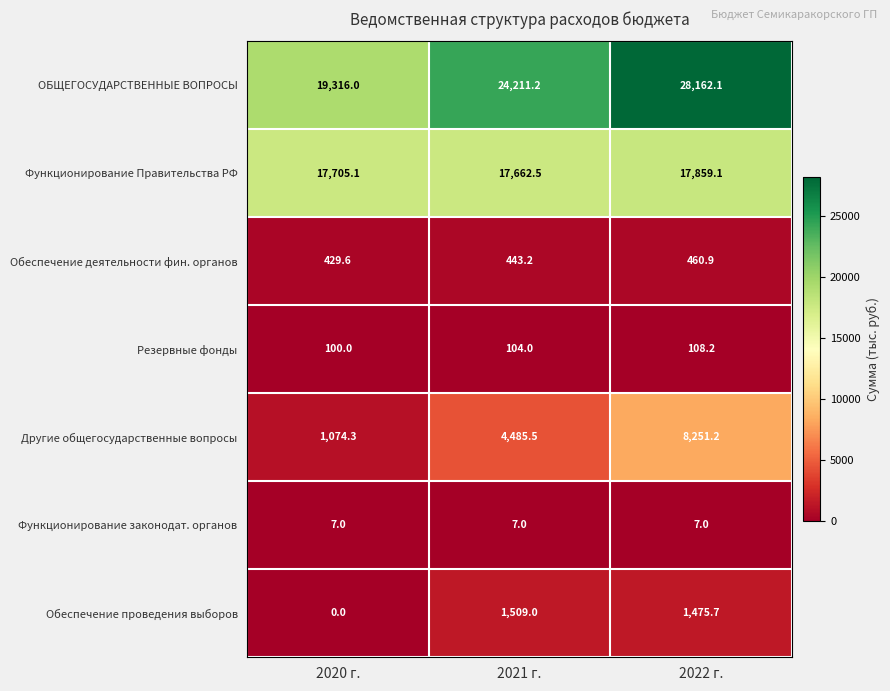

Which series changed the most between 2020 г. and 2021 г.?

ОБЩЕГОСУДАРСТВЕННЫЕ ВОПРОСЫ